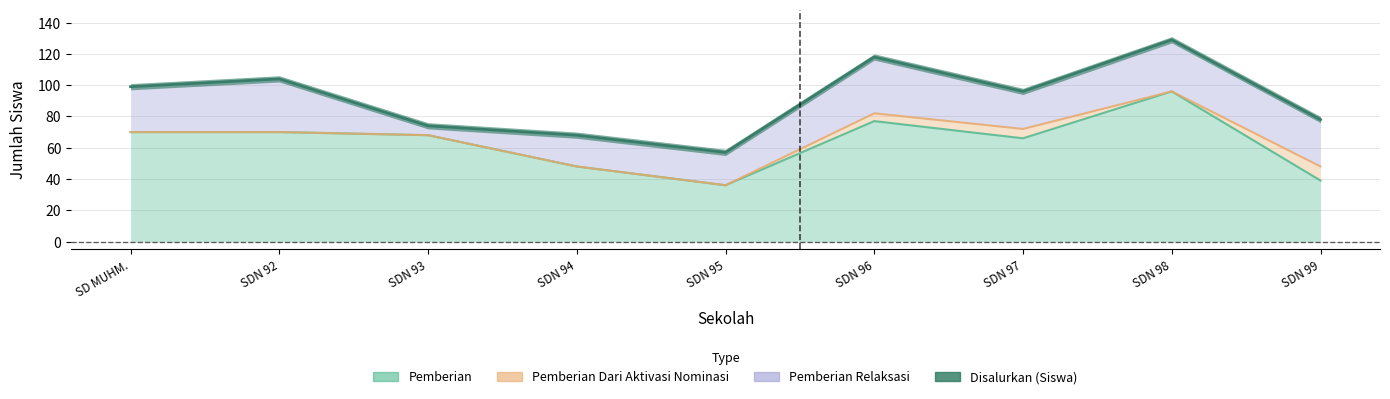

What is the sum of the Disalurkan (Siswa) values at SDN 97 and SD MUHM.?

195